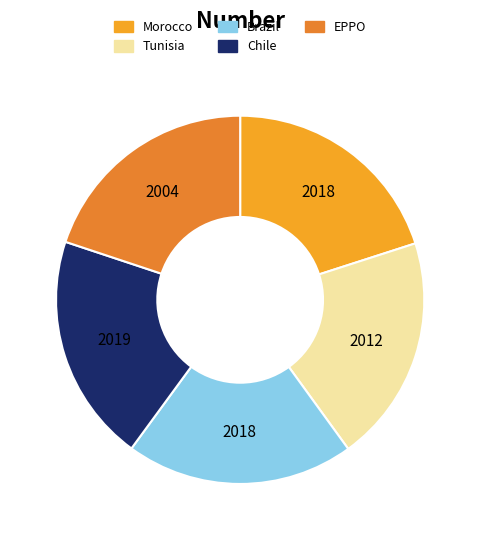

Count the number of slices in the pie.

5